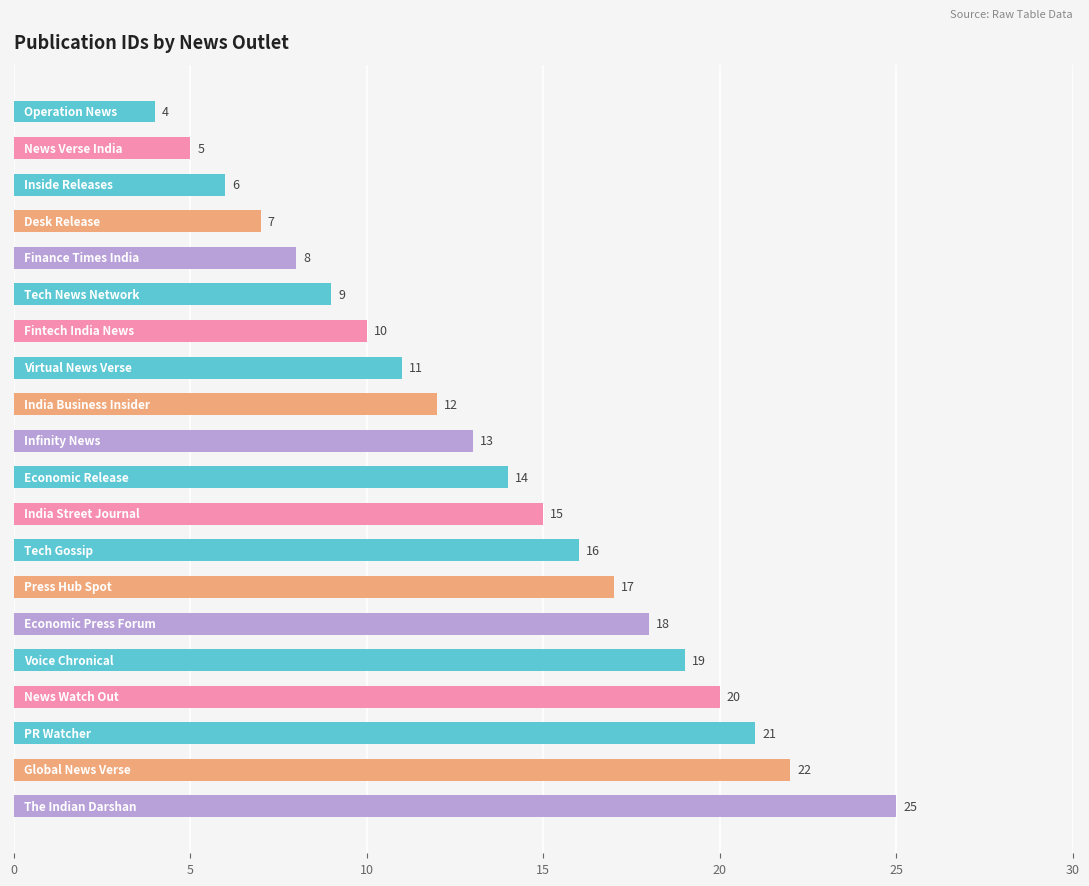

What is the difference between the maximum and minimum values?

21